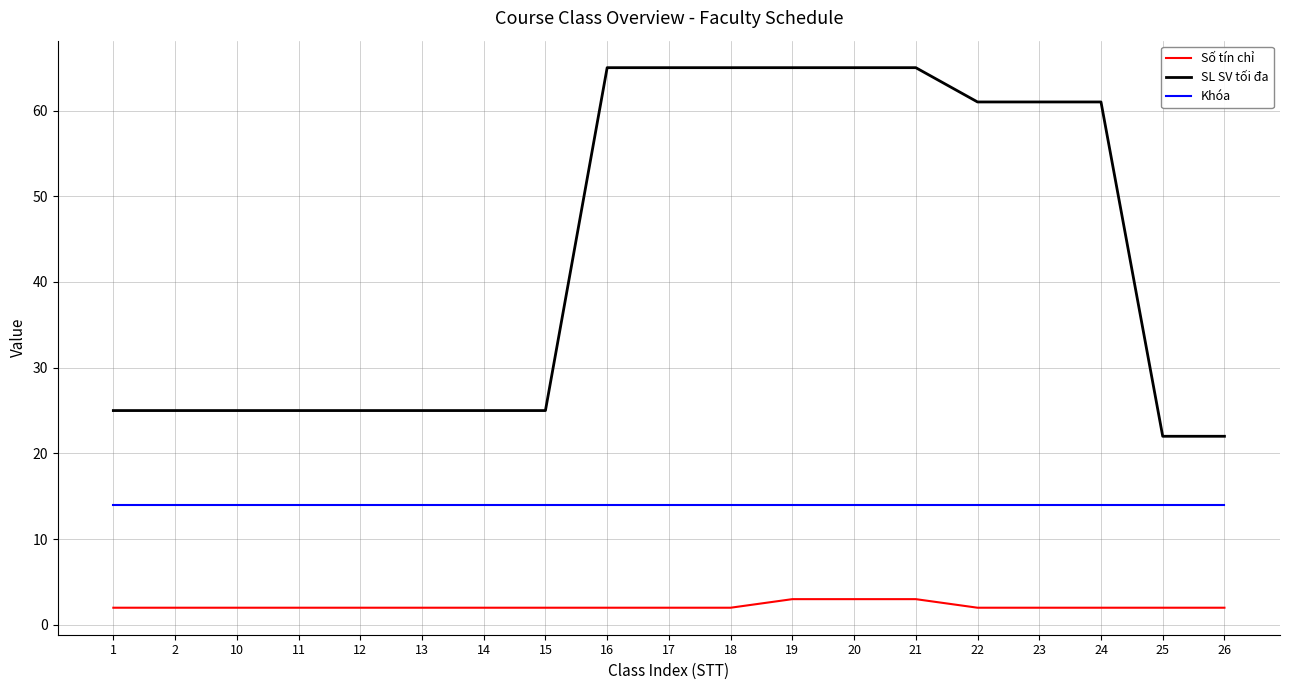

Does the chart display data point markers on the line(s)?

No